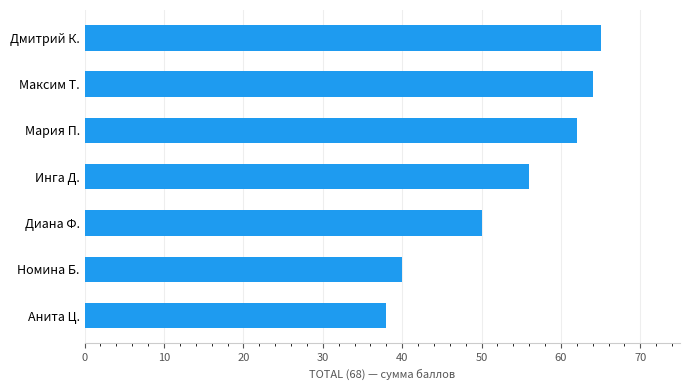

Approximately how many times larger is the value at Мария П. compared to Дмитрий К.?

1.0